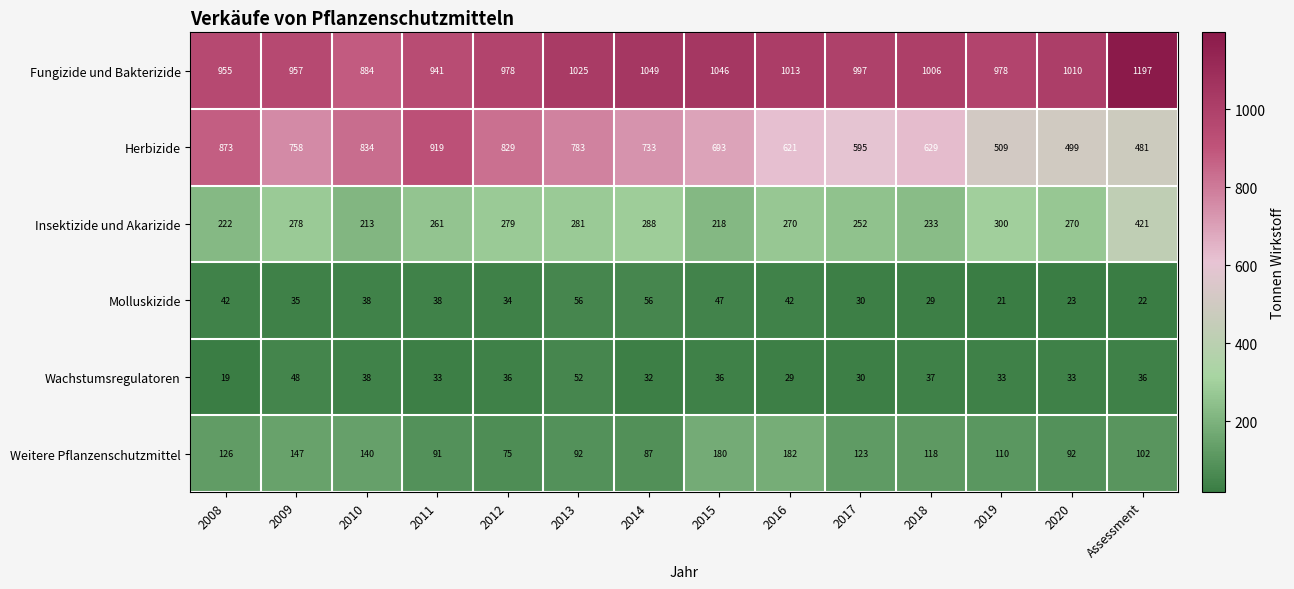

Which category has the highest value across all series?

Assessment